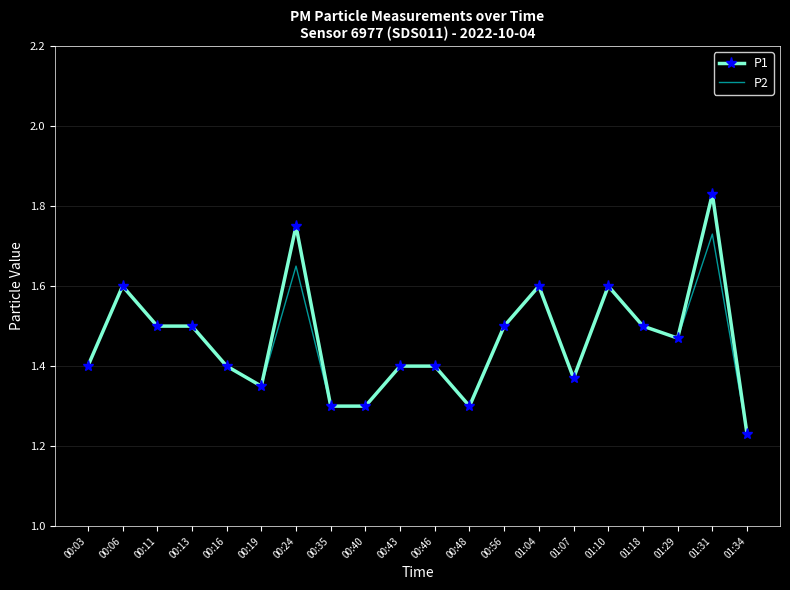

What position from the left is 00:11?

3